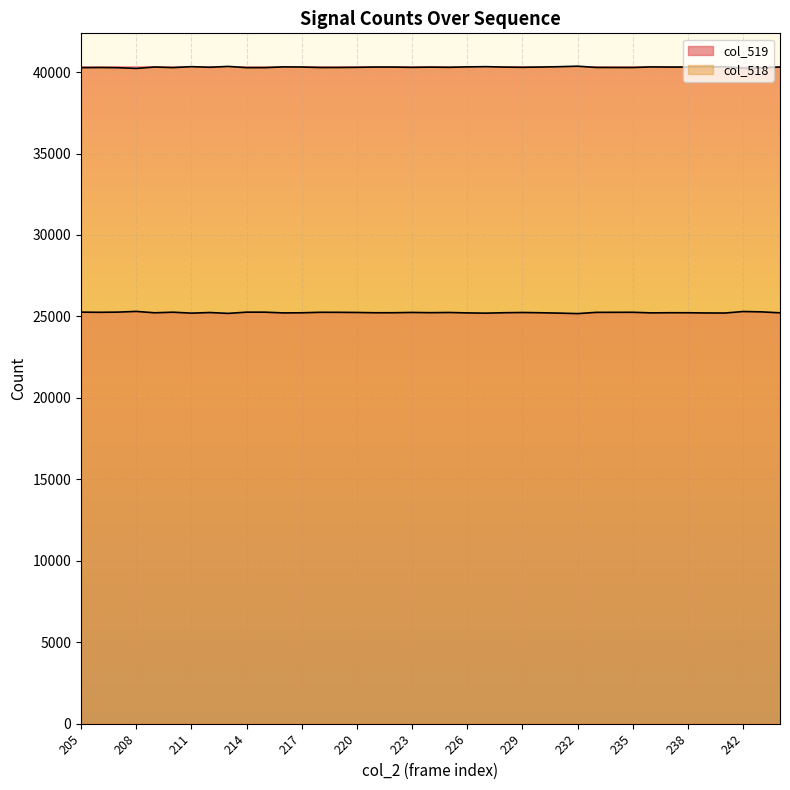

How many values in the col_519 series are below 25230?

19